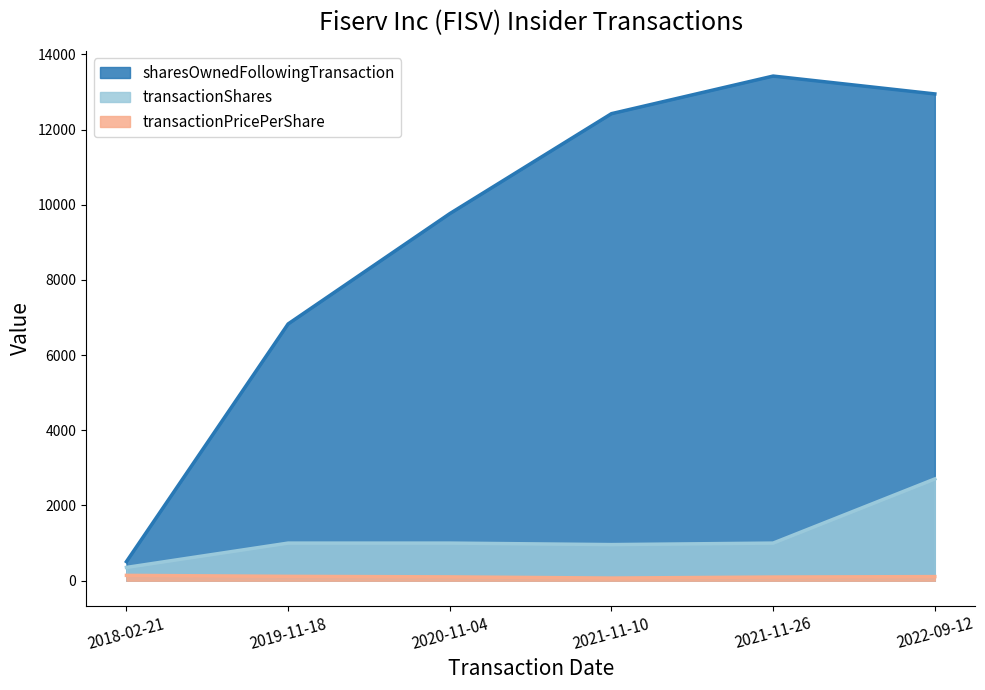

What is the value of the transactionPricePerShare point at the 1st from the left?

141.6